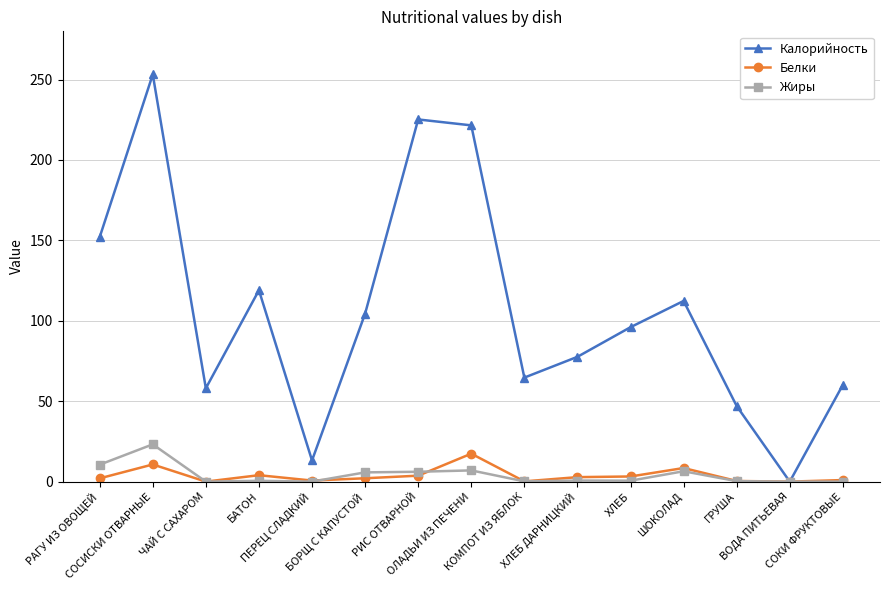

What is the total value across all series at РАГУ ИЗ ОВОЩЕЙ?

164.6